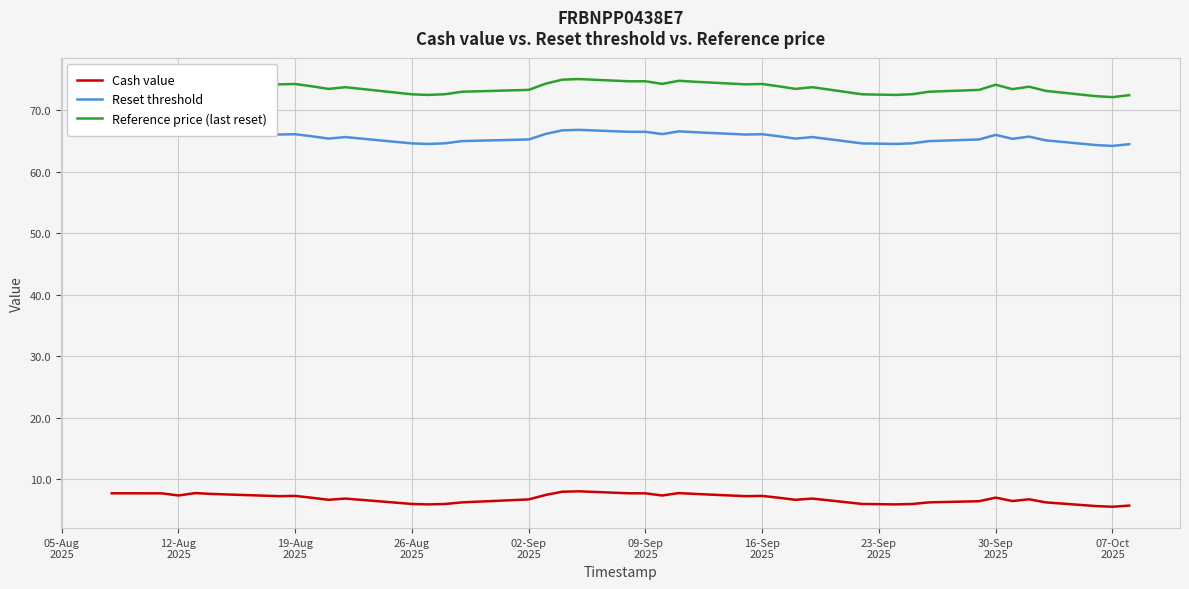

Rank the series by their maximum value, from lowest to highest.

Cash value, Reset threshold, Reference price (last reset)